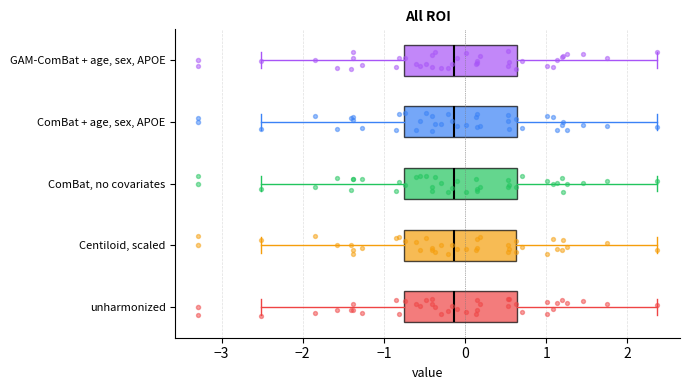

Reading bottom to top, read every box against the x-axis: the position of its median line, the range the box covers, and the ends of its whiskers. The values are not printed on the chart, so give them approximately, as read against the axis.

unharmonized: median -0.1, box -0.8 to 0.6, whiskers -2.5 to 2.4
Centiloid, scaled: median -0.1, box -0.8 to 0.6, whiskers -2.5 to 2.4
ComBat, no covariates: median -0.1, box -0.8 to 0.6, whiskers -2.5 to 2.4
ComBat + age, sex, APOE: median -0.1, box -0.8 to 0.6, whiskers -2.5 to 2.4
GAM-ComBat + age, sex, APOE: median -0.1, box -0.8 to 0.6, whiskers -2.5 to 2.4